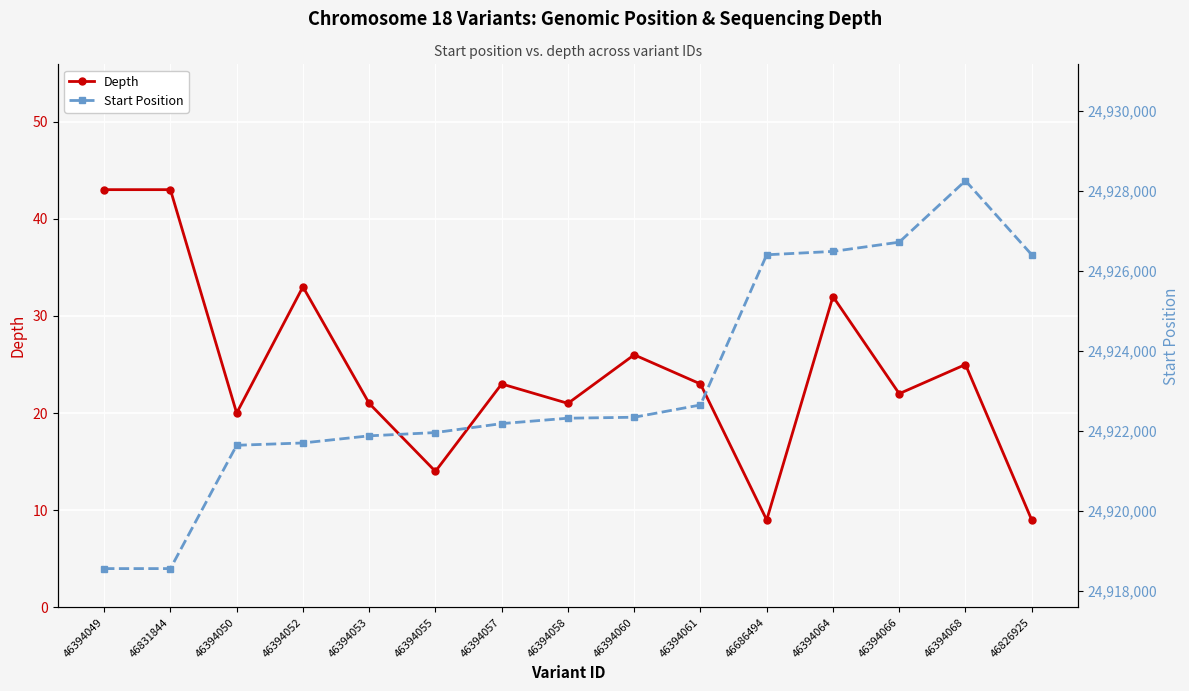

Which series has the largest range (max minus min)?

Start Position